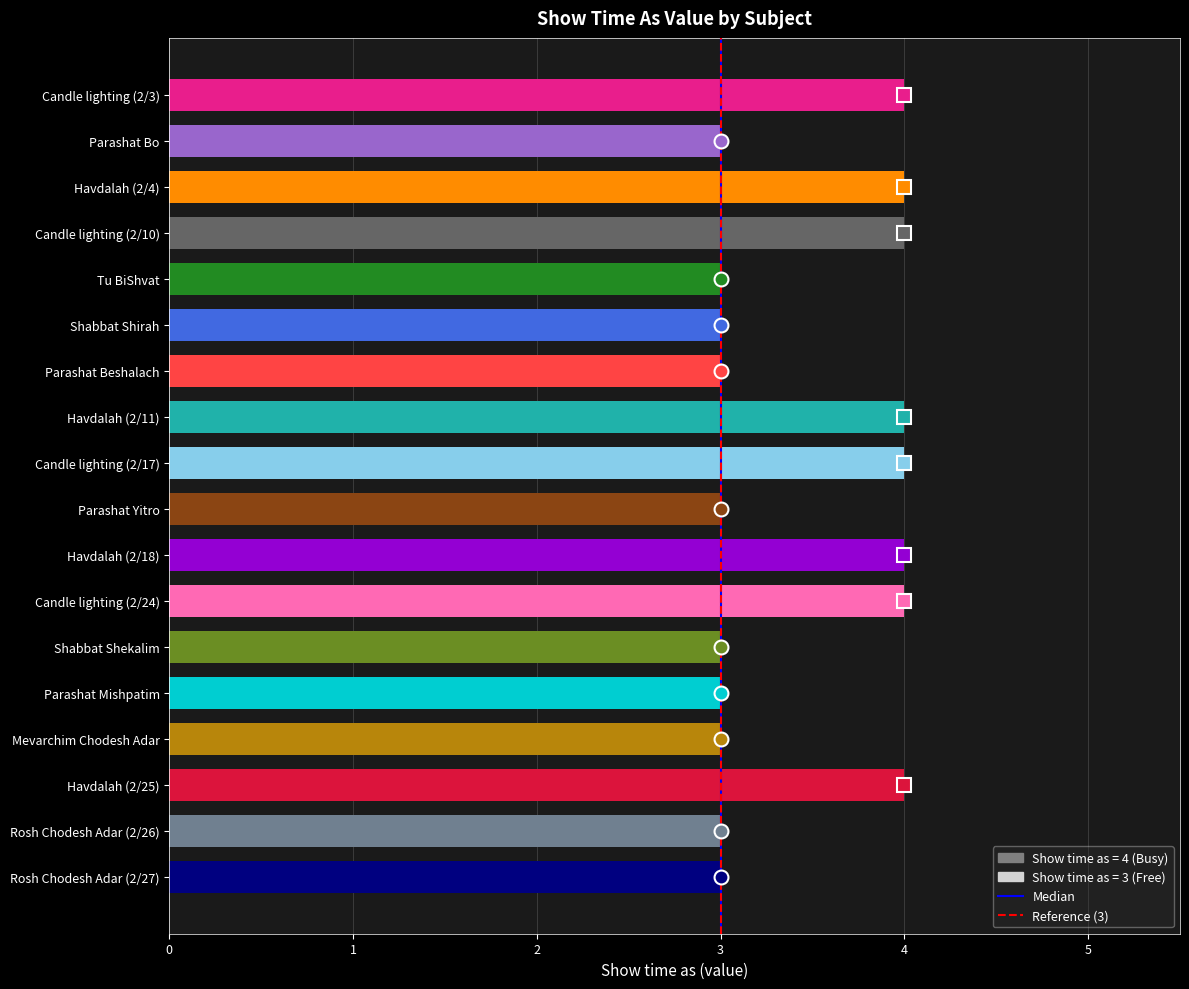

What value does the data have at Parashat Bo?

3